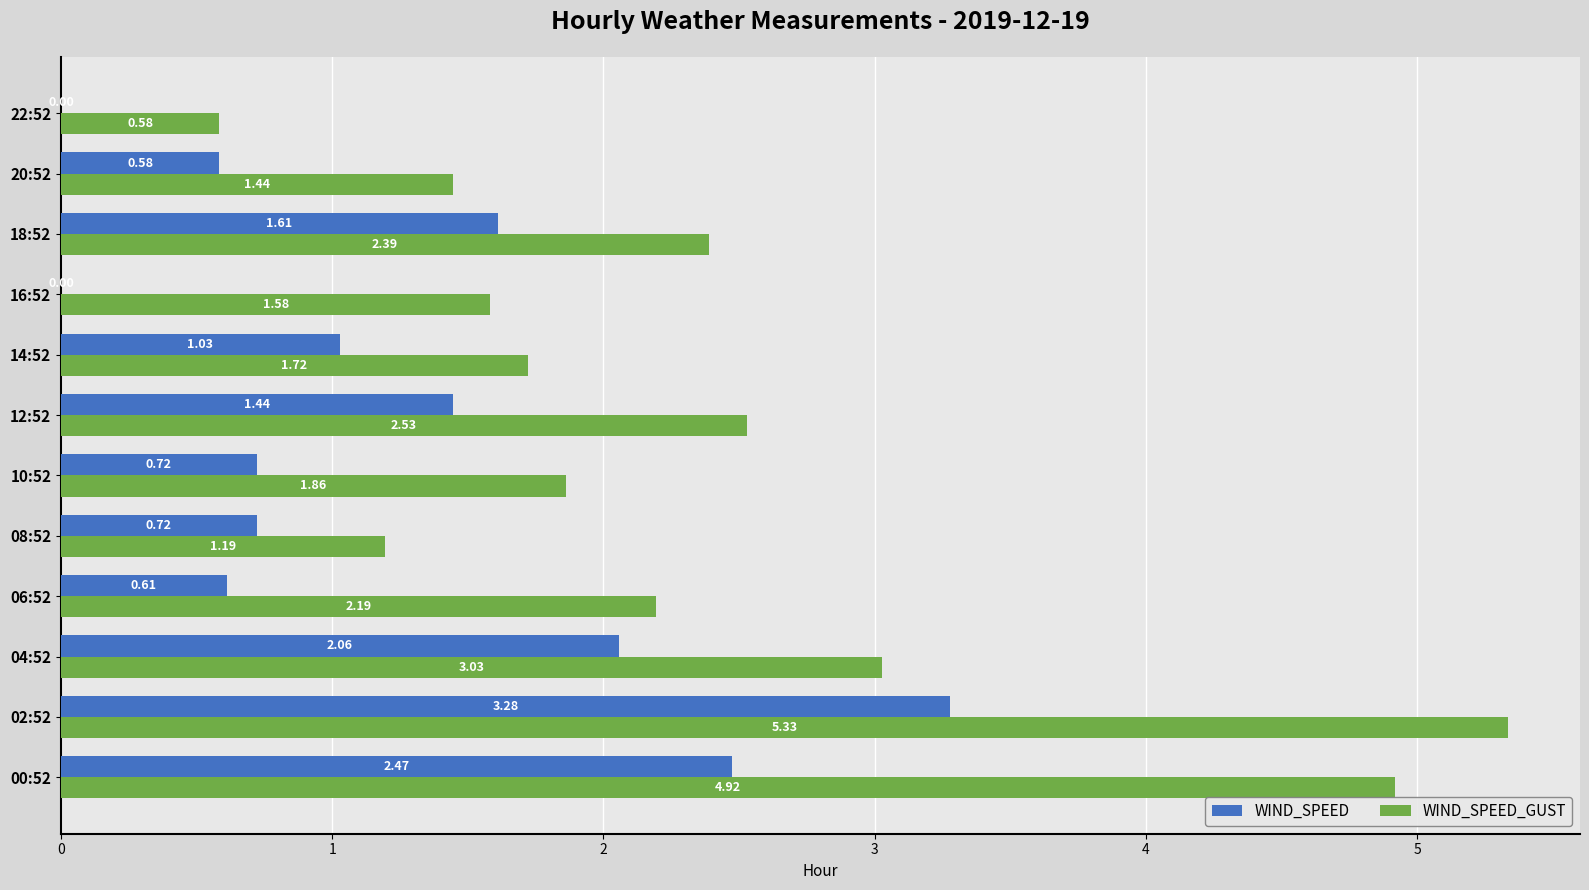

What is the sum of the WIND_SPEED_GUST values at 12:52 and 00:52?

7.4